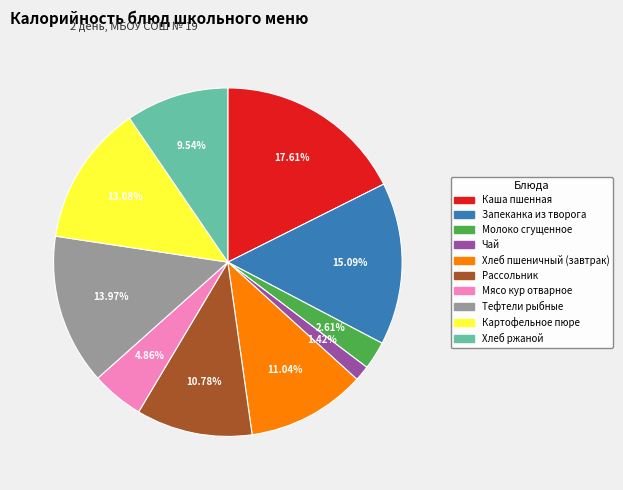

To the nearest percent, what is the average slice percentage?

10%